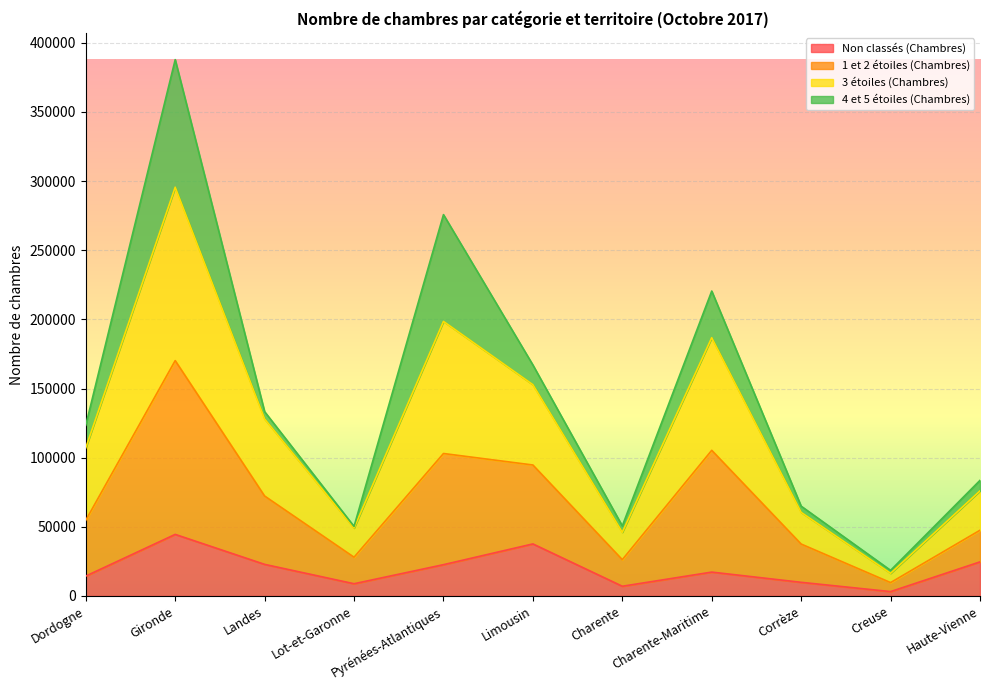

At which category is the sum across all series the highest?

Gironde